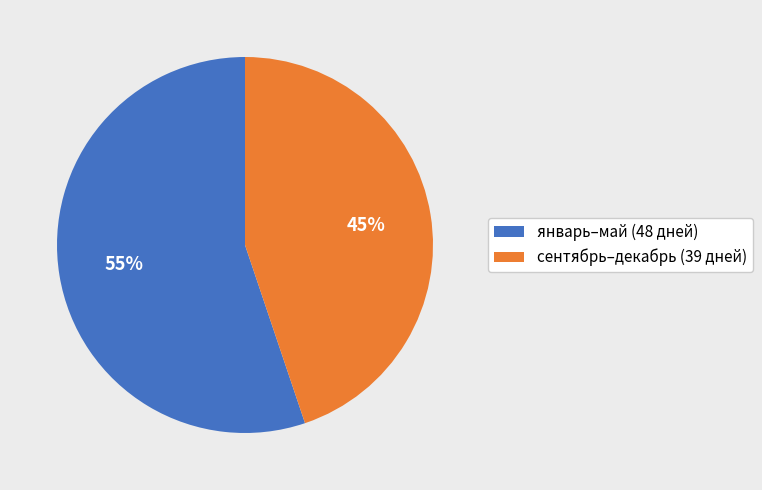

To the nearest percent, what is the average slice percentage?

50%